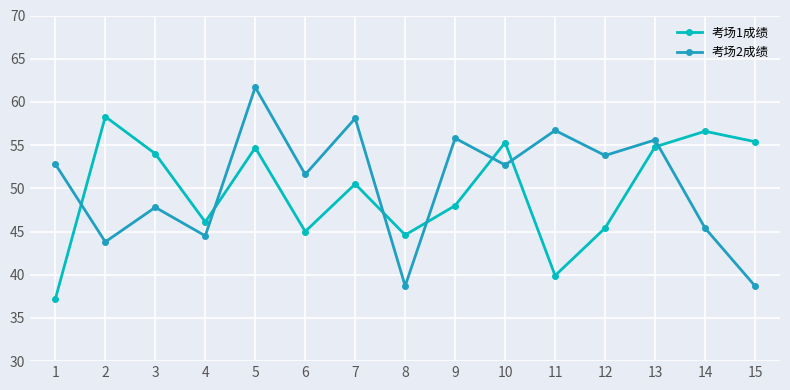

True or false: 考场1成绩 and 考场2成绩 intersect in this chart.

True